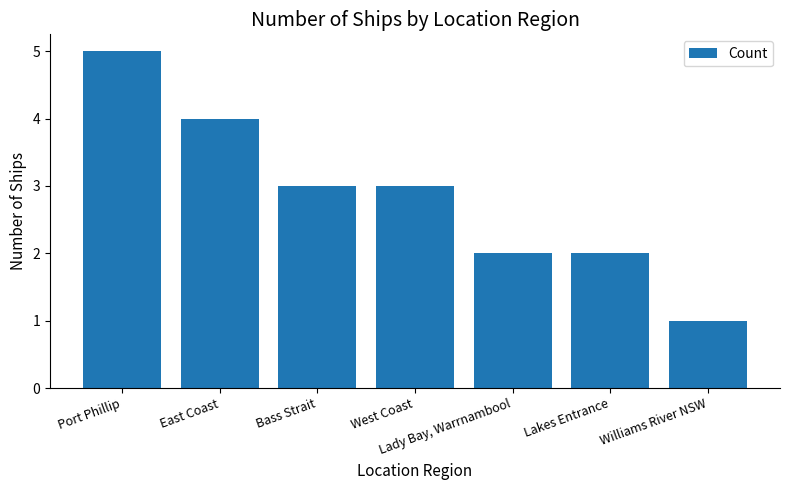

What is the label of the 7th bar from the right?

Port Phillip